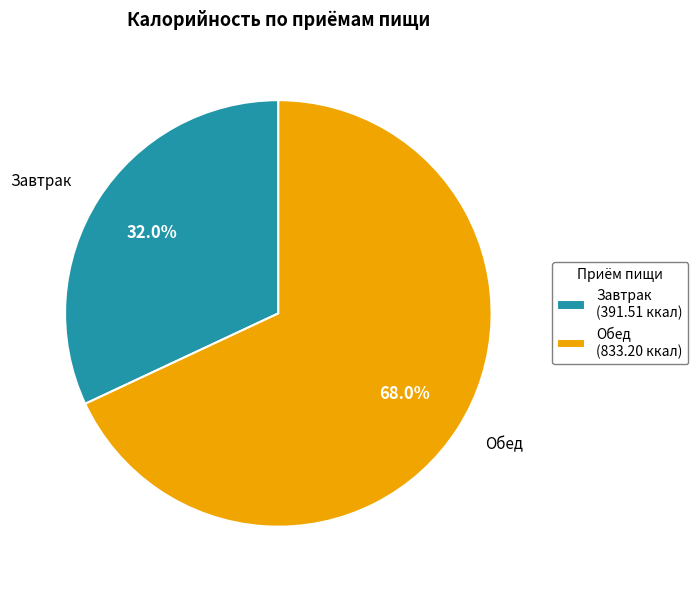

What is the total percentage of Завтрак and Обед?

100.0%